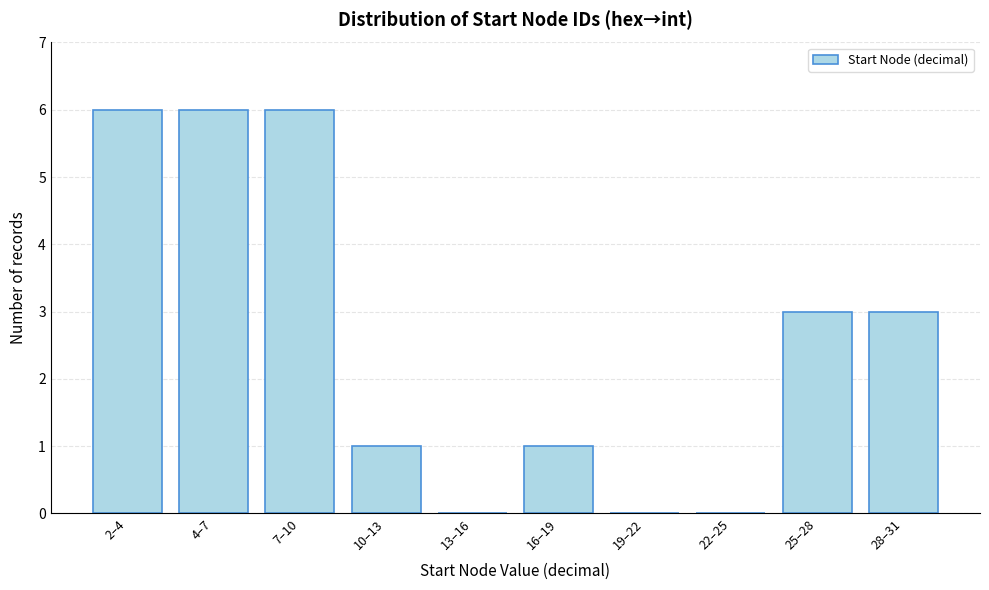

Reading left to right, what are all the values shown in this chart?

2–4=6	4–7=6	7–10=6	10–13=1	13–16=0	16–19=1	19–22=0	22–25=0	25–28=3	28–31=3